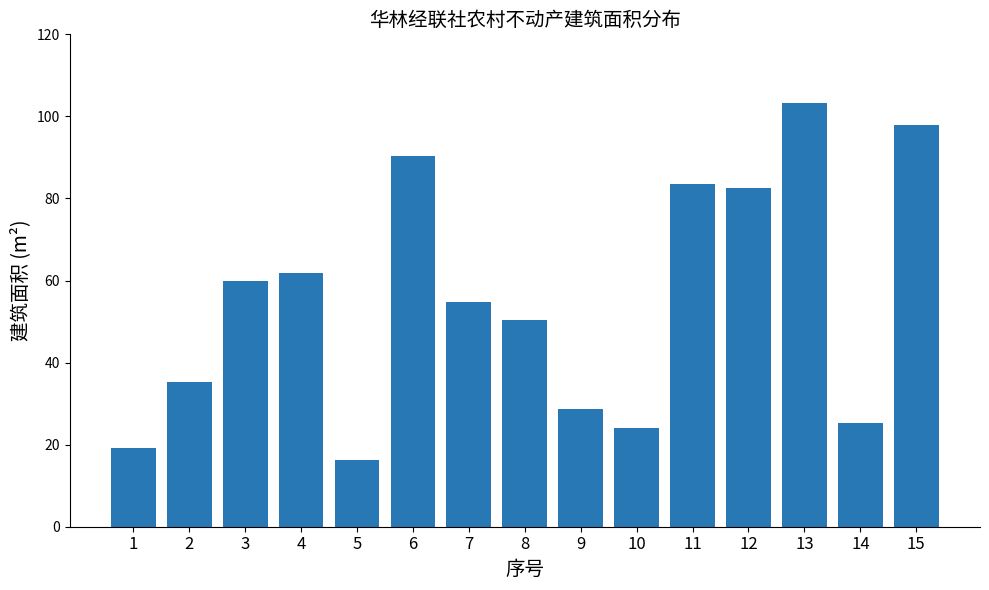

The chart shows a value of 69.4 at 8. True or false?

False